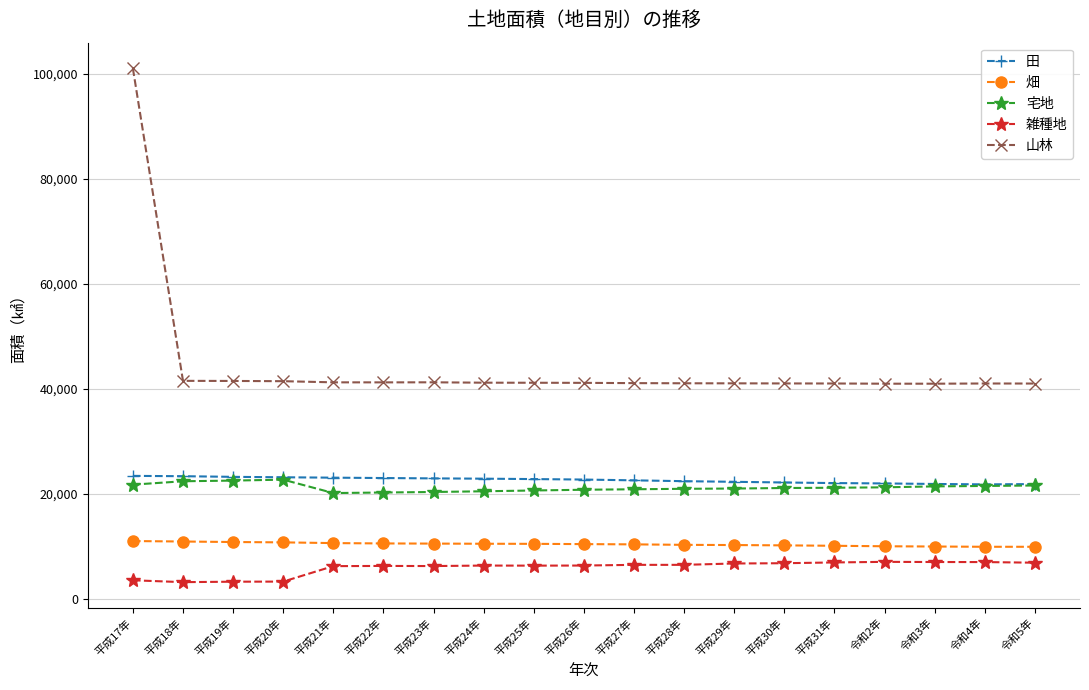

At how many categories does at least one series exceed 15384?

19